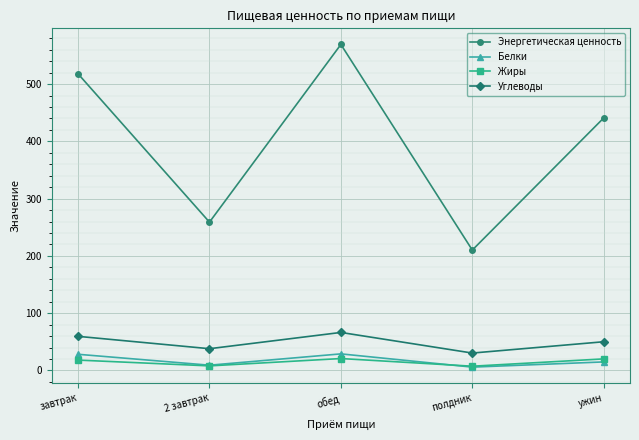

What is the difference between the highest and lowest values at полдник?

204.4